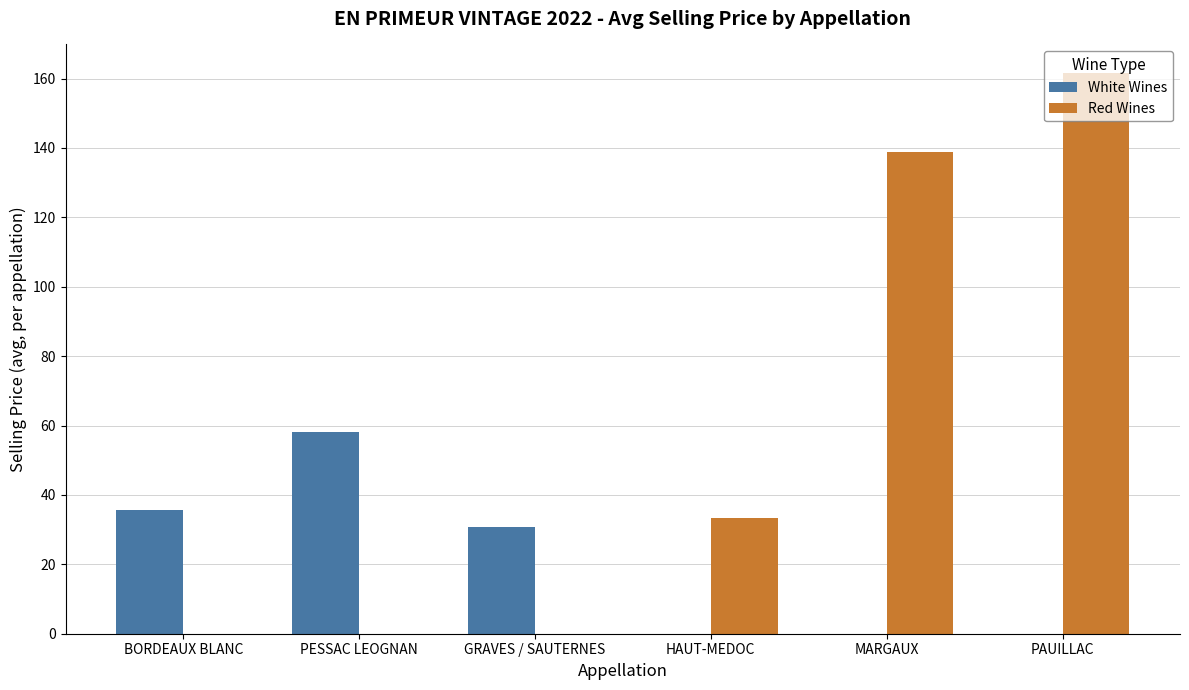

True or false: Red Wines has a value of 138.7 at MARGAUX.

True